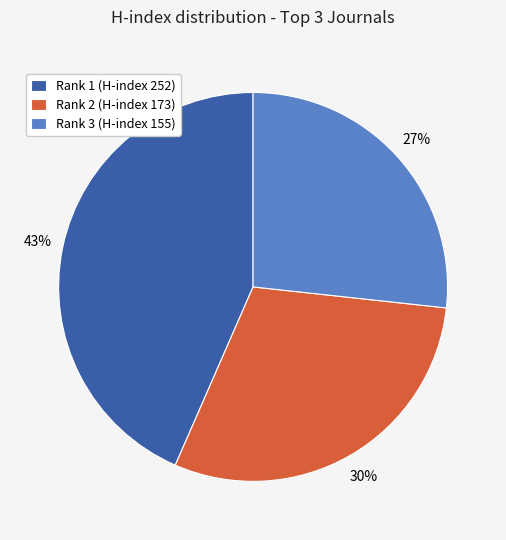

What percentage is the Rank 1 (H-index 252) slice, to the nearest percent?

43%